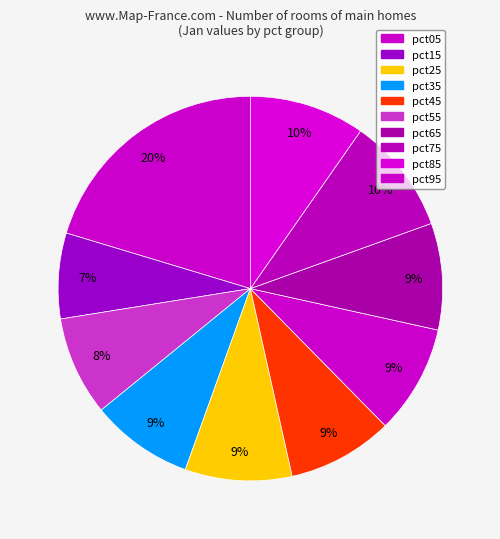

Do pct25 and pct45 together represent more than half of the pie?

No